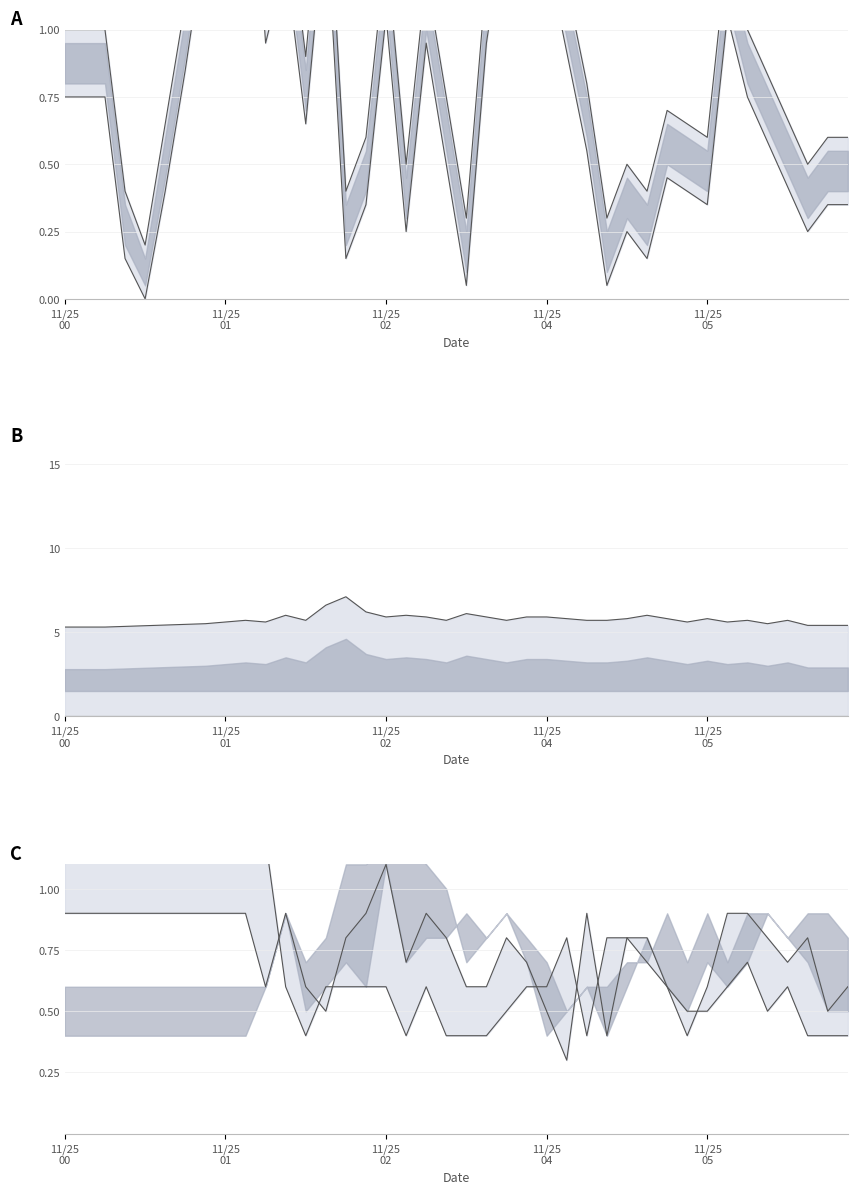

The value of 2.065 lower at 25 is 1.4. True or false?

False